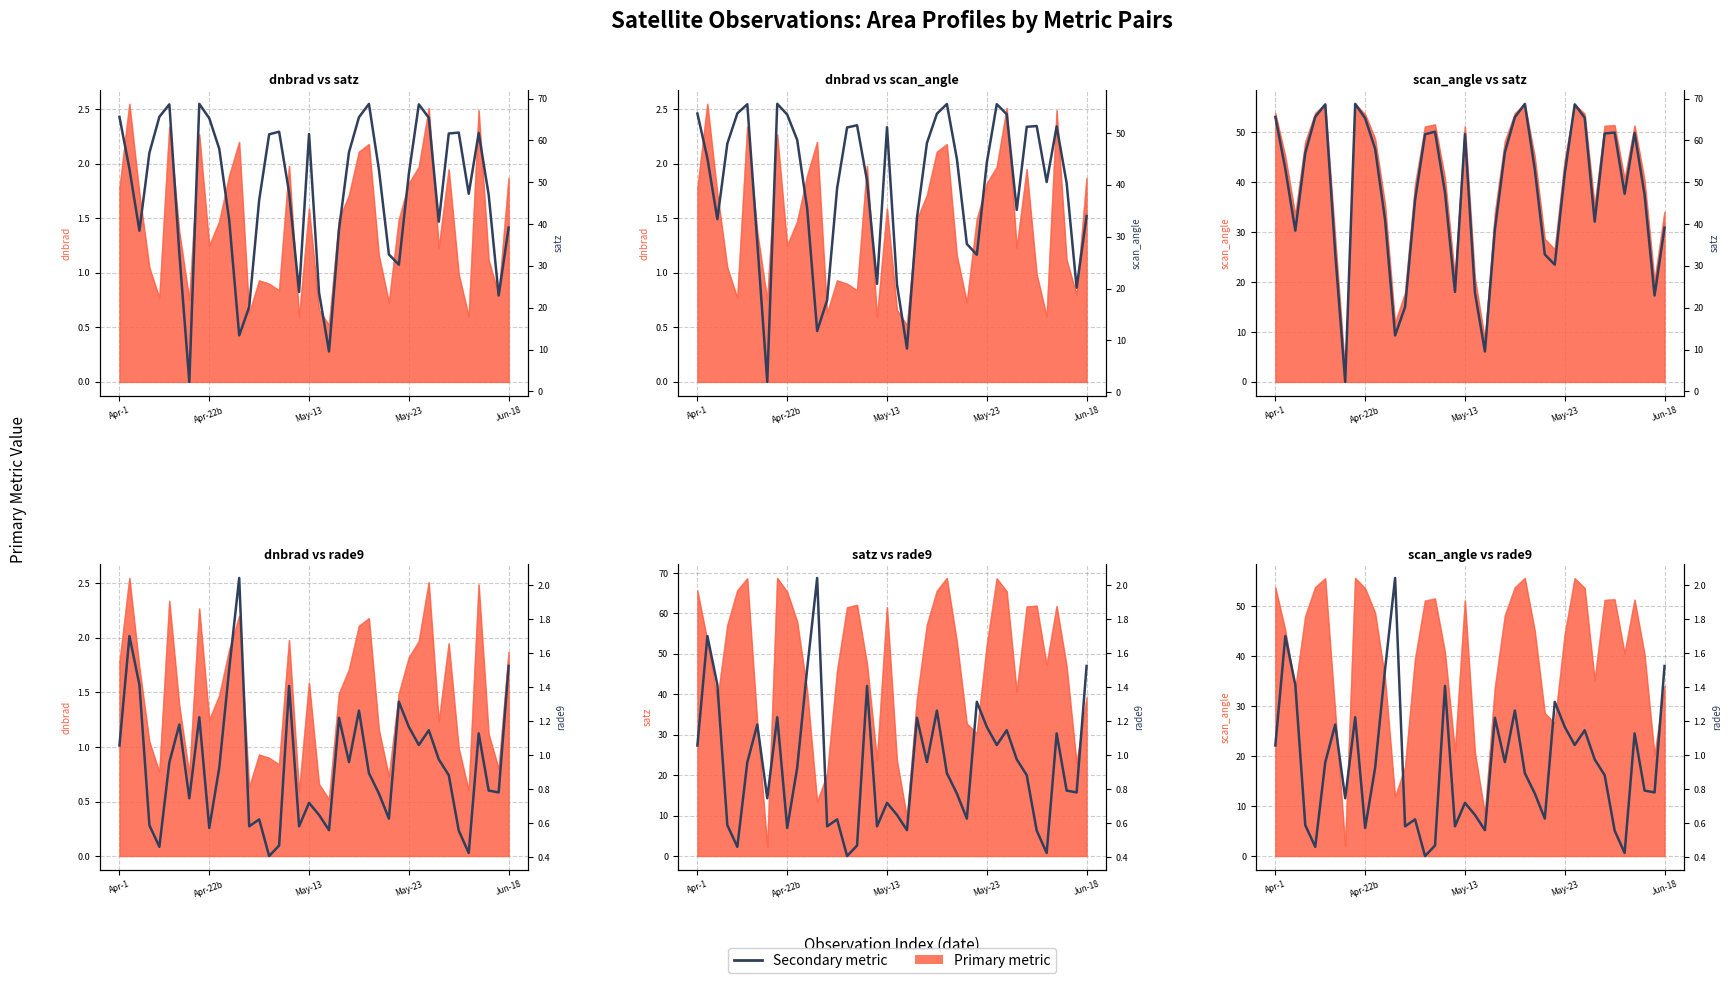

What is the label of the 21st point from the right?

May-13